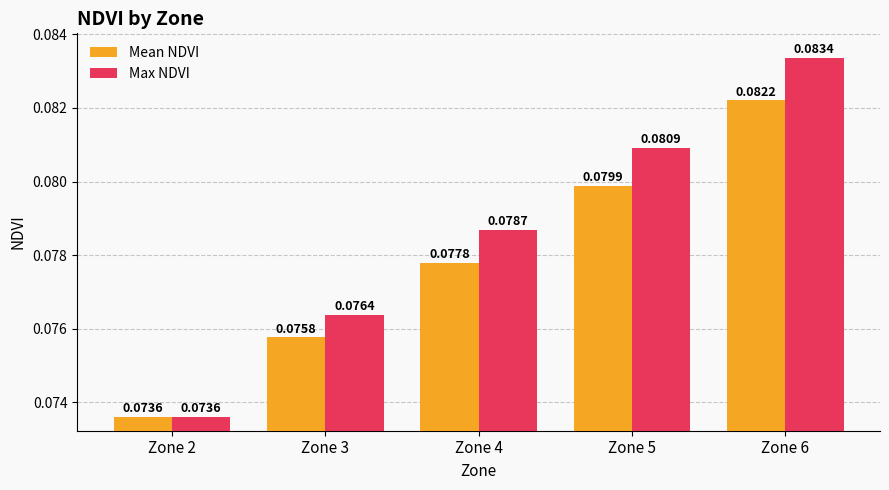

List the series in order of their peak value, lowest first.

Mean NDVI, Max NDVI